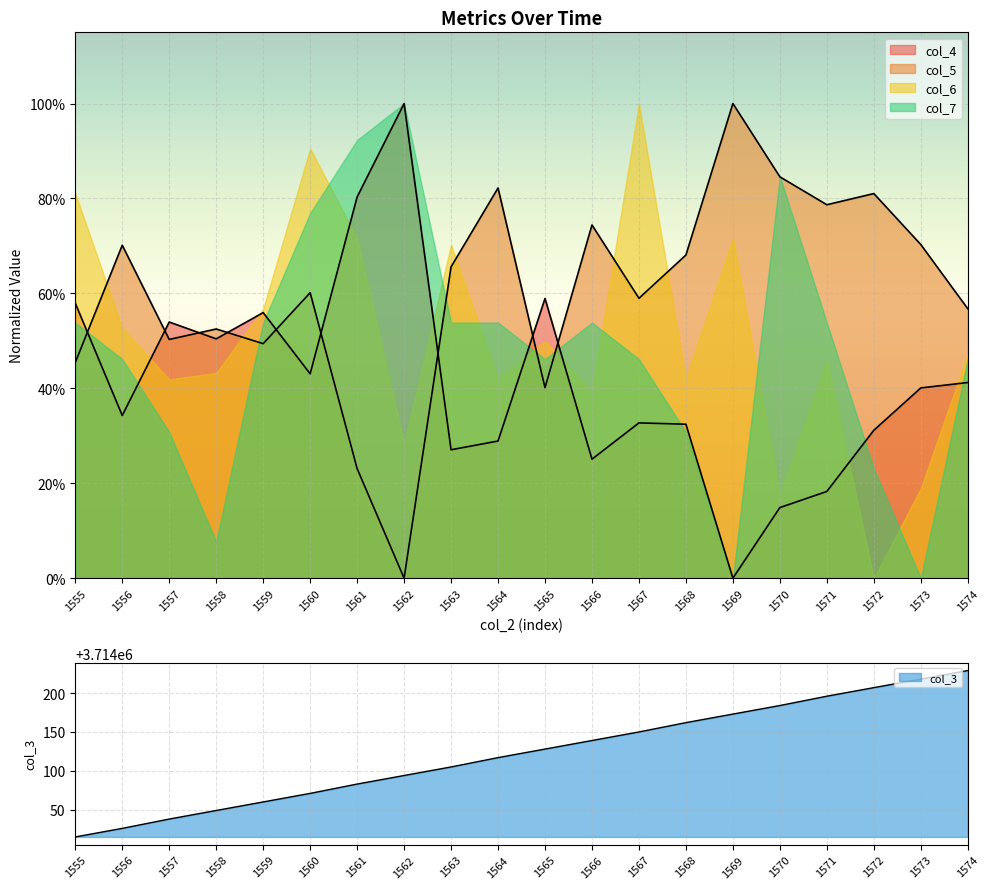

True or false: col_4 has more than 2 points higher than both neighbors.

True